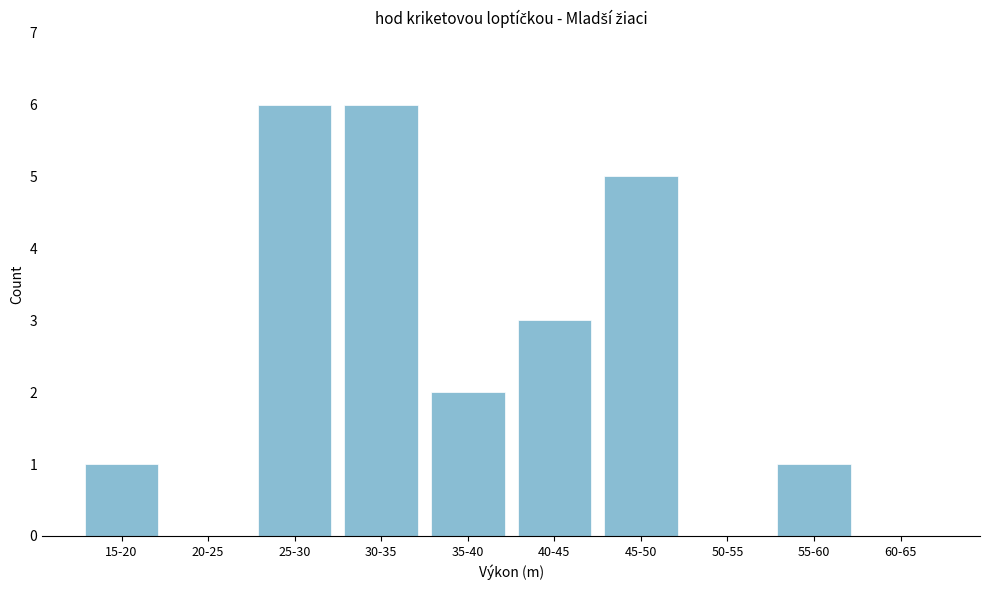

Reading left to right, list all the values displayed in this chart.

15-20=1	20-25=0	25-30=6	30-35=6	35-40=2	40-45=3	45-50=5	50-55=0	55-60=1	60-65=0